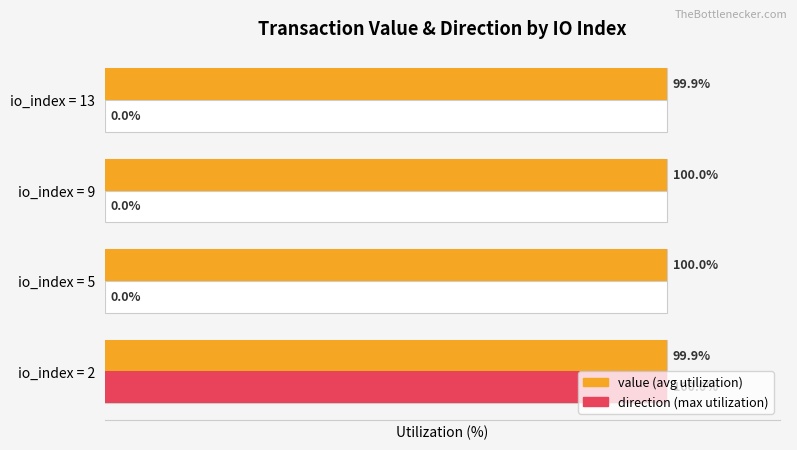

Are the bars grouped side by side (vs. stacked)?

Yes